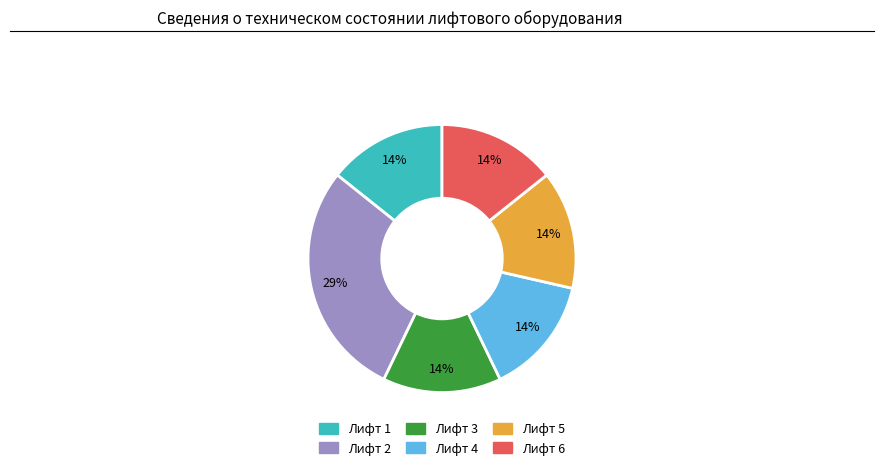

Does Лифт 1 account for over 50% of the chart?

No